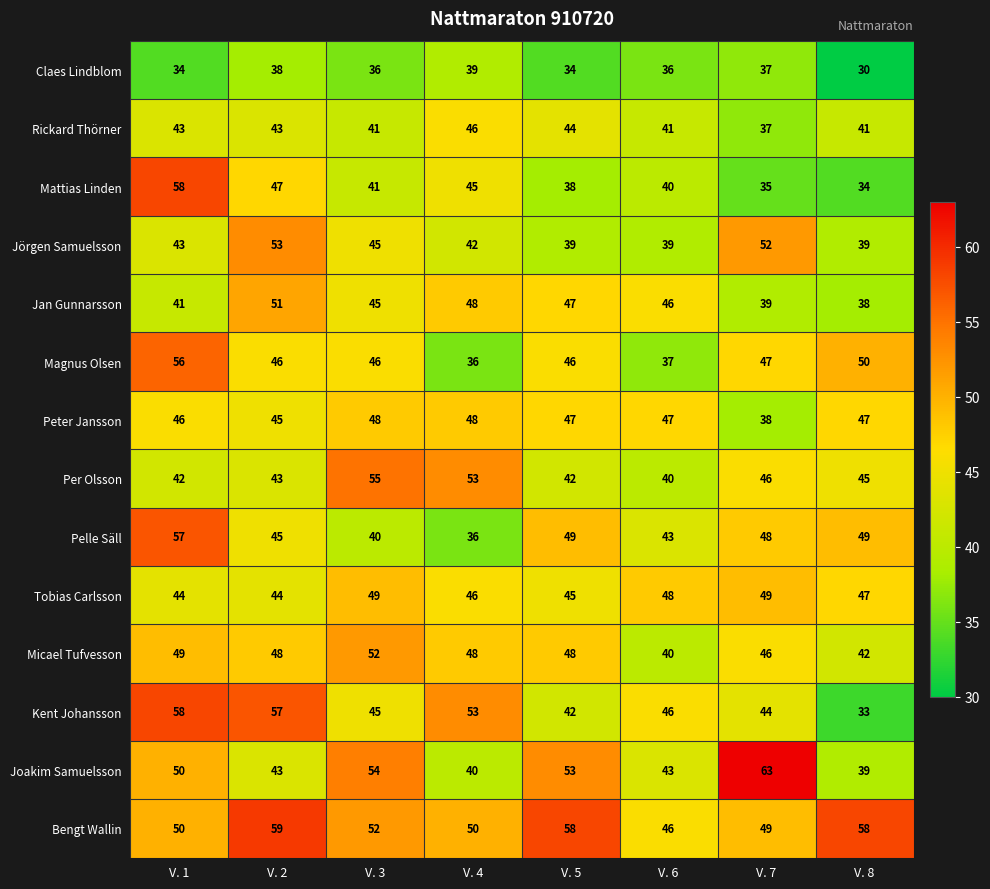

What is the sum of all Magnus Olsen values?

364